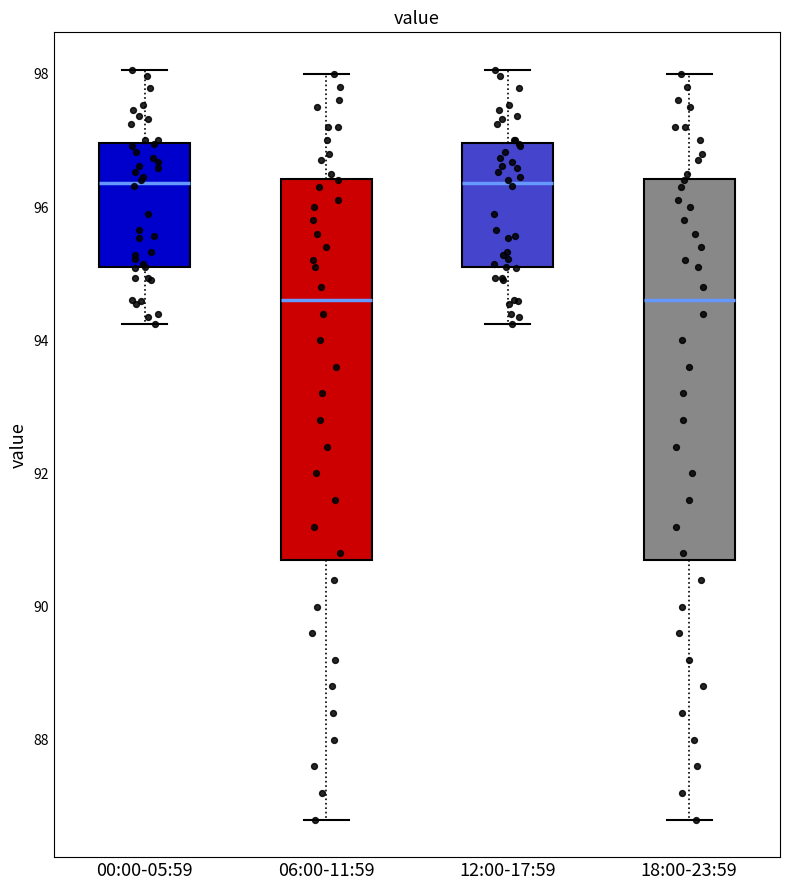

Reading left to right, read every box against the y-axis: the position of its median line, the range the box covers, and the ends of its whiskers. The values are not printed on the chart, so give them approximately, as read against the axis.

00:00-05:59: median 96.4, box 95.0 to 97.0, whiskers 94.2 to 98.0
06:00-11:59: median 94.6, box 90.8 to 96.4, whiskers 86.8 to 98.0
12:00-17:59: median 96.4, box 95.0 to 97.0, whiskers 94.2 to 98.0
18:00-23:59: median 94.6, box 90.8 to 96.4, whiskers 86.8 to 98.0